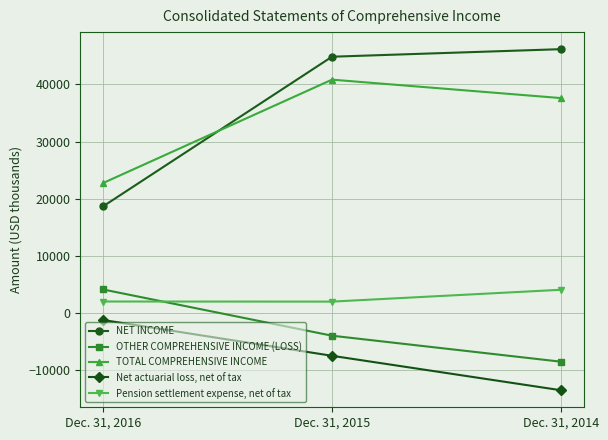

Where is NET INCOME nearest to the value 32414?

Dec. 31, 2015